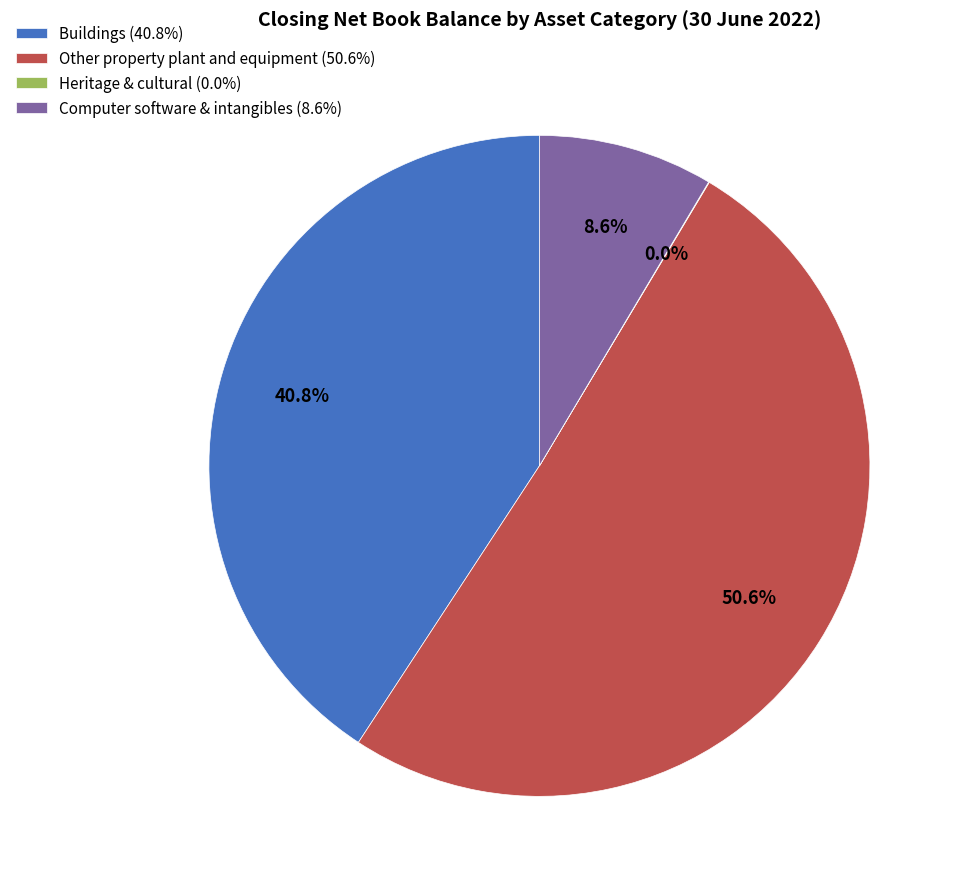

Does Buildings account for over 50% of the chart?

No